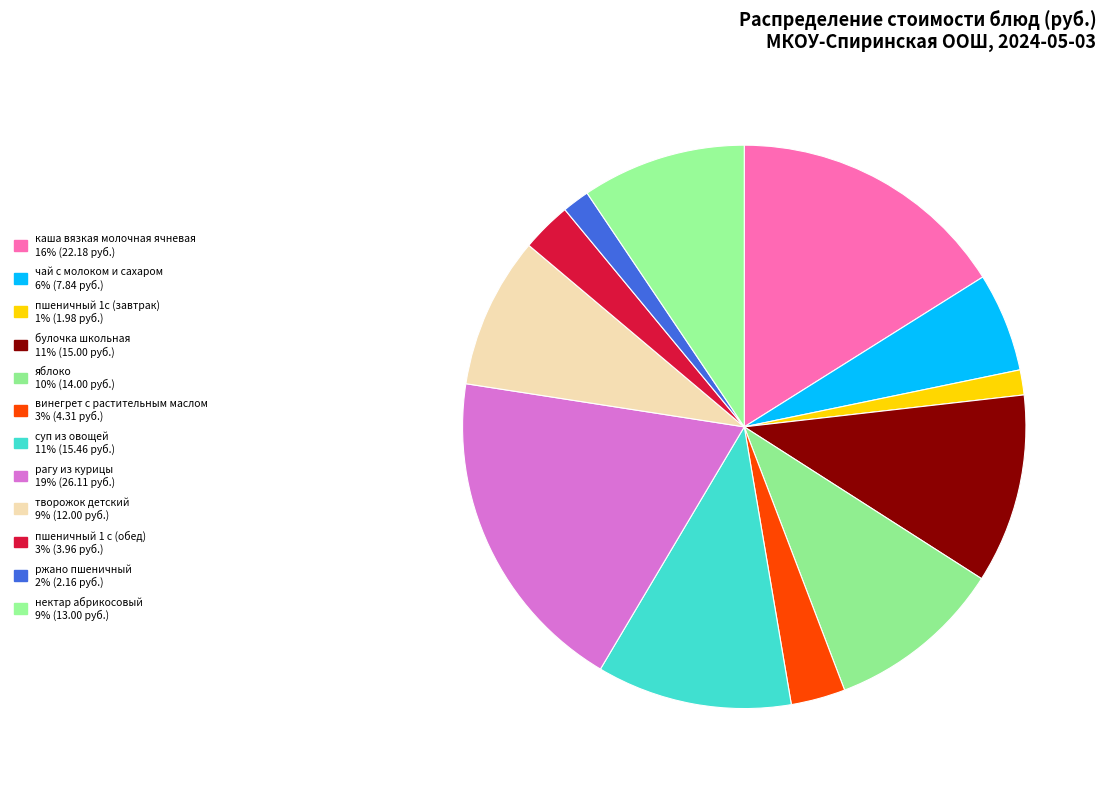

To the nearest percent, what is the difference between the largest and smallest slice percentages?

17%